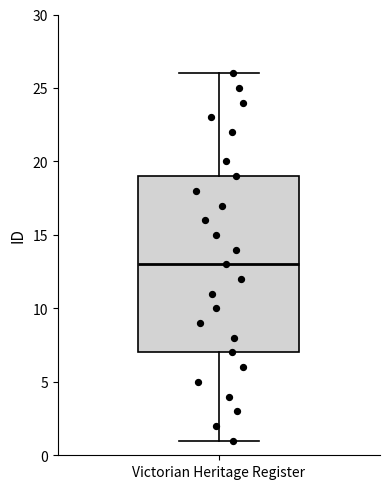

Transcribe this box plot: give where the median line is, the range the box spans, and where the two whiskers end, as read against the y-axis. The values are not printed on the chart, so give them approximately, as read against the axis.

median 13, box 7 to 19, whiskers 1 to 26